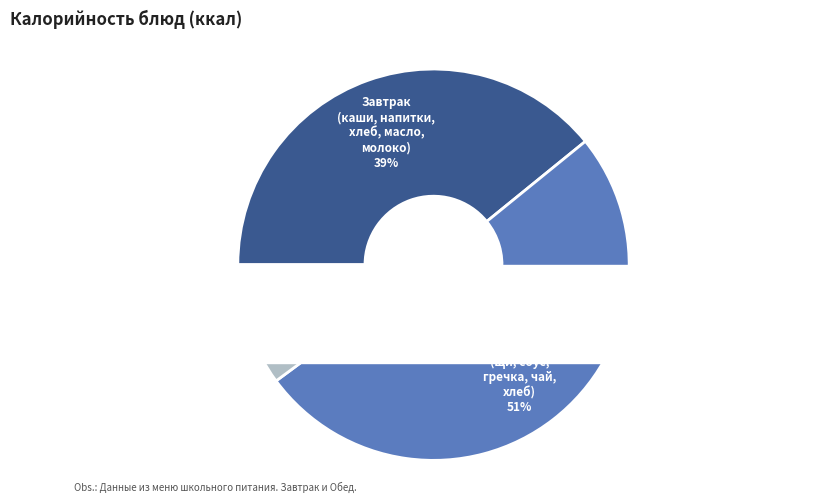

Which category has the smallest portion of the pie?

гор.напиток